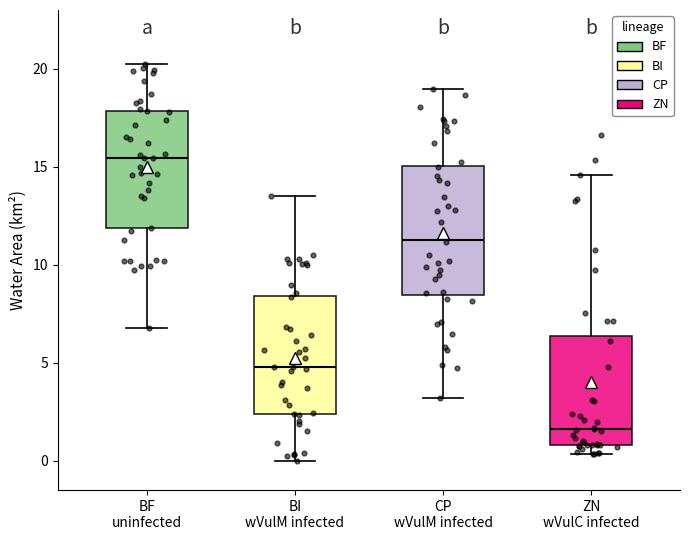

Which box is the tallest, from its lower edge to its upper edge?

CP wVulM infected